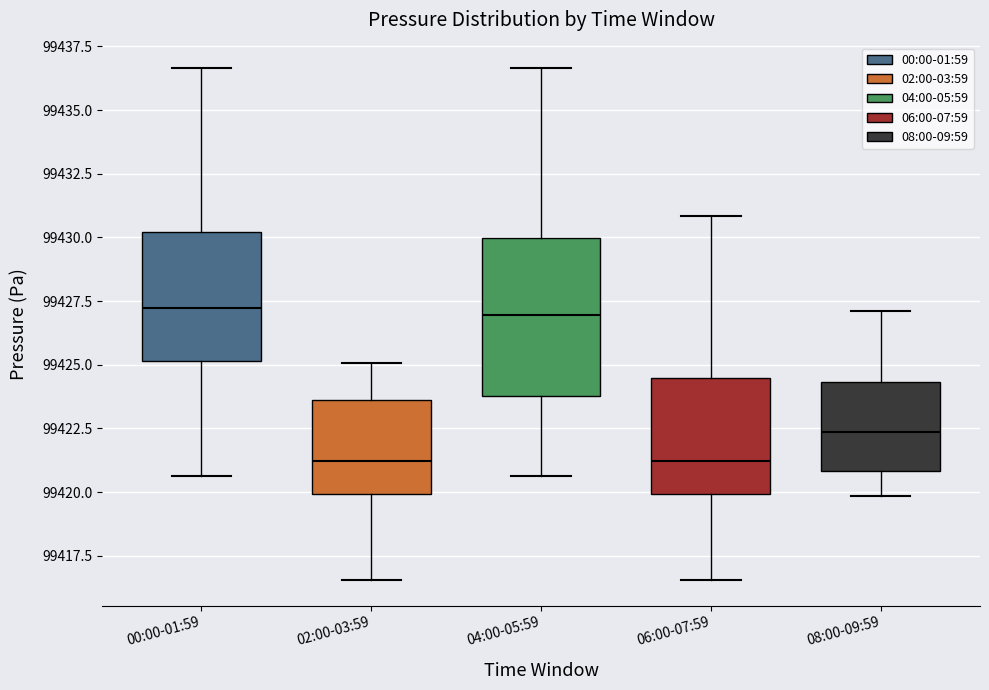

Where is the upper edge of the box for 08:00-09:59 on the y-axis? The values are not printed on the chart, so give them approximately, as read against the axis.

99424.5